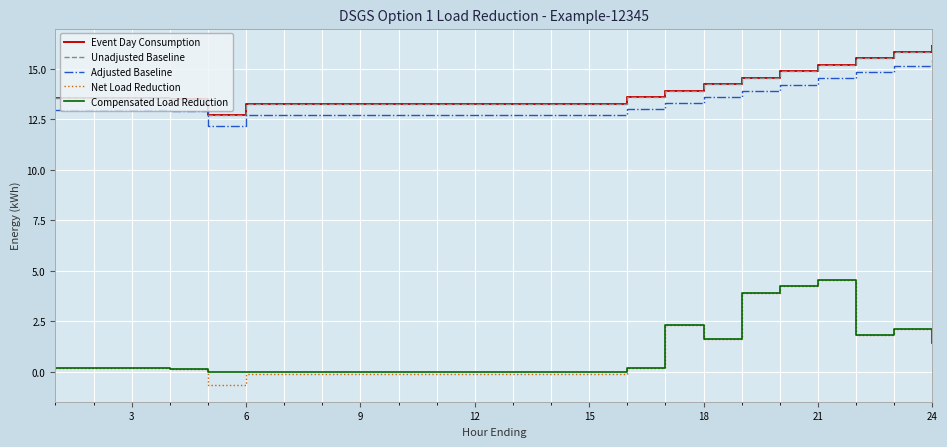

At how many categories does at least one series exceed 1?

24